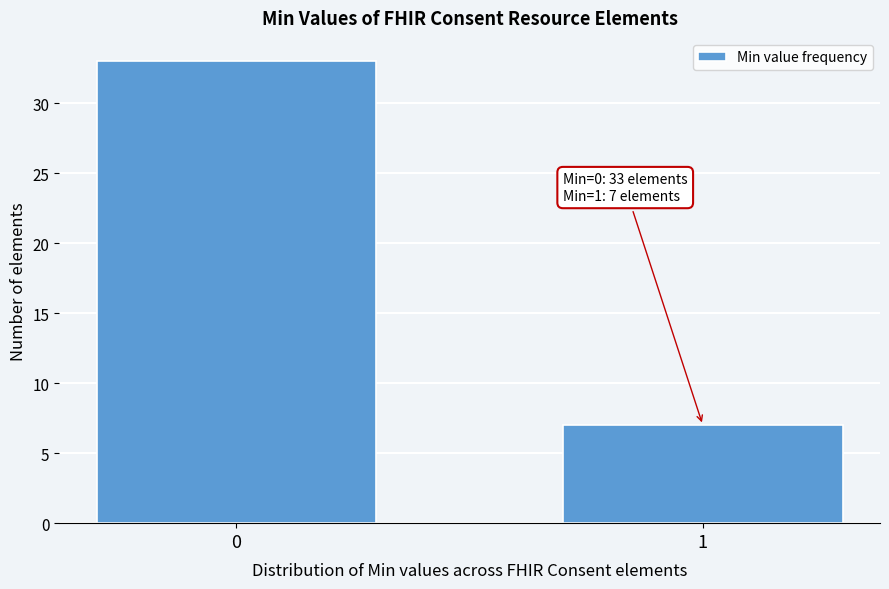

Reading right to left, list all the values displayed in this chart.

7	33